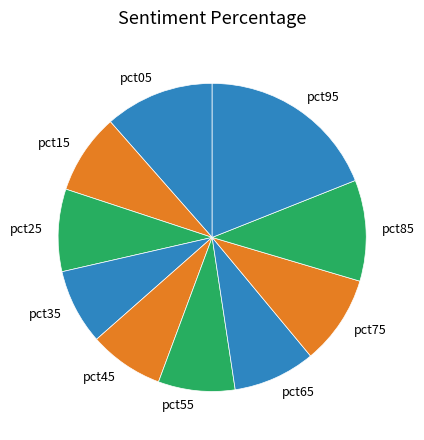

Which category has the biggest portion of the pie?

pct95